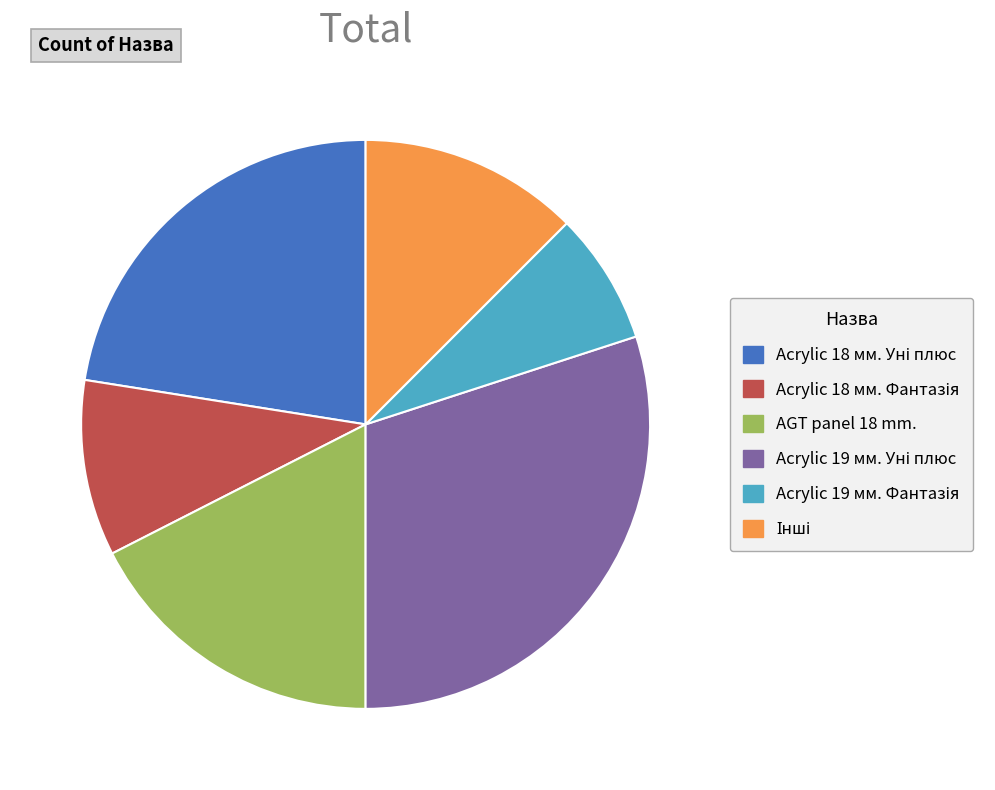

Is there any slice that represents more than half of the pie?

No